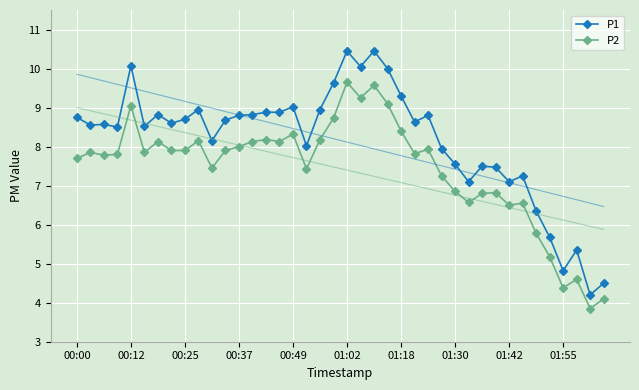

True or false: P2 and P1 cross at least once.

False